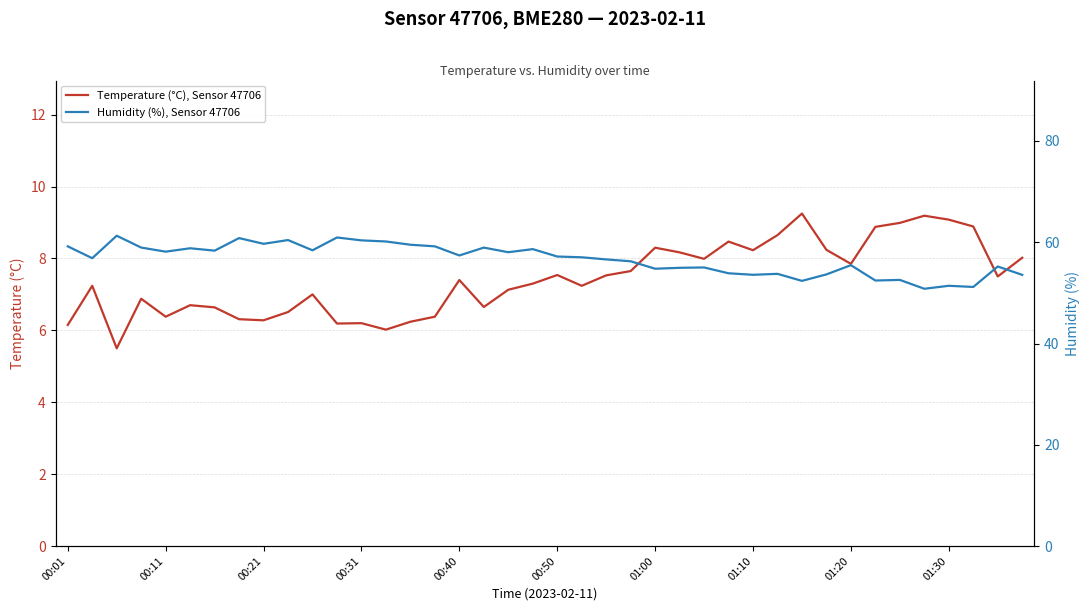

Where does the Humidity (%), Sensor 47706 series first go above 57?

00:01